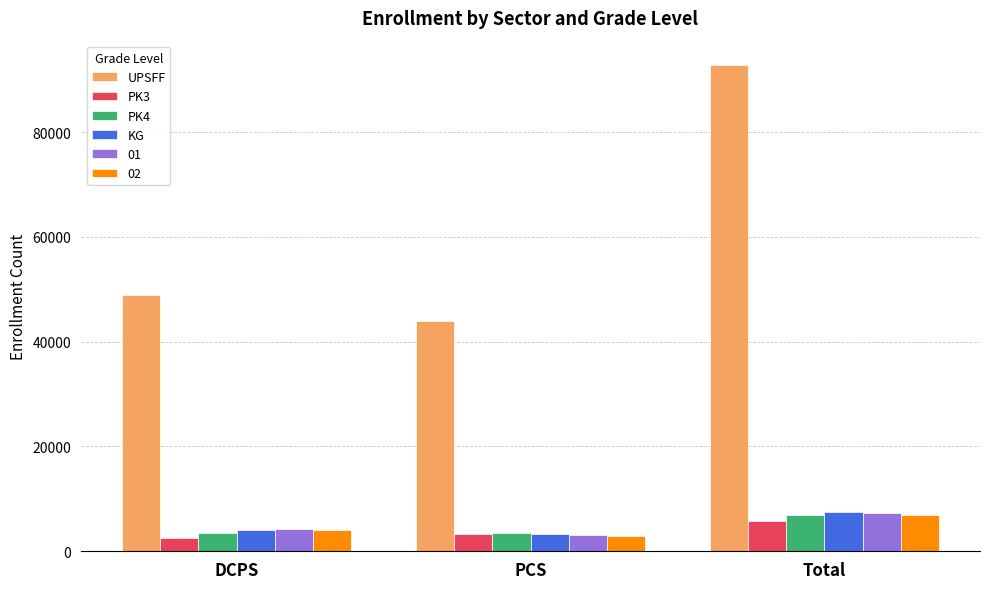

Between DCPS and Total, which series saw the biggest shift?

UPSFF